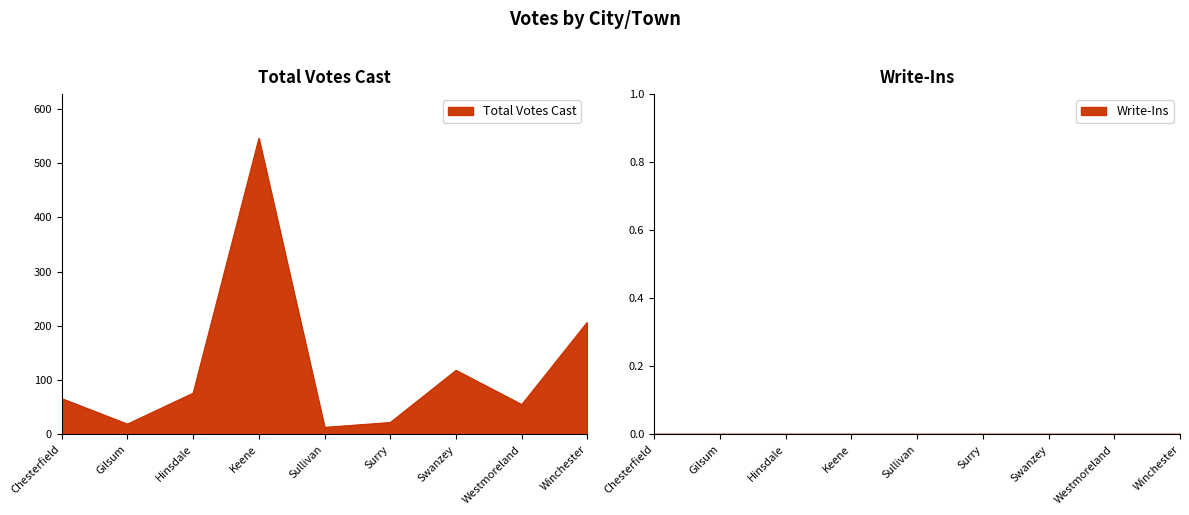

How many points are higher than both their immediate neighbors (excluding endpoints)?

2